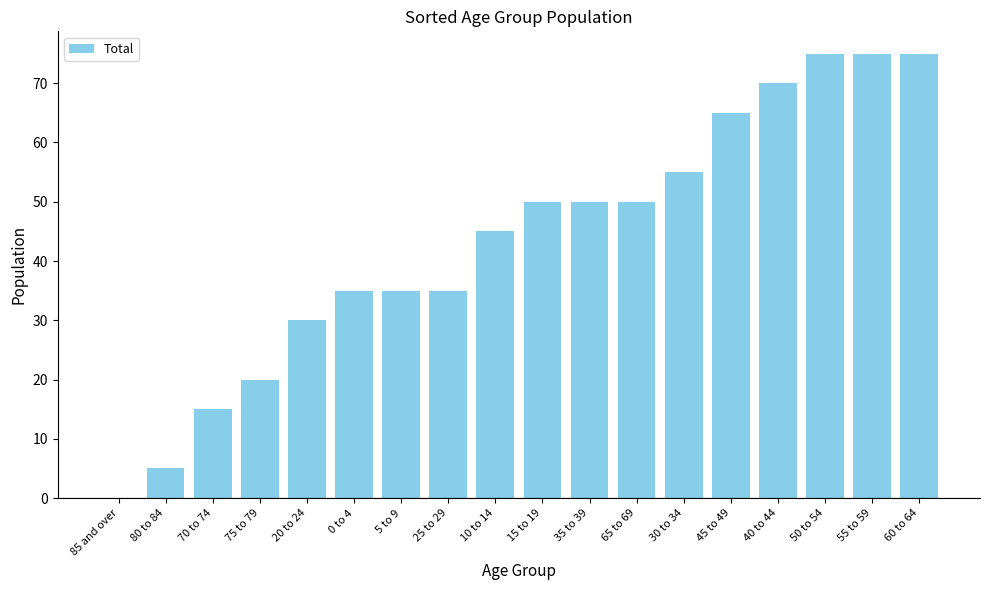

How many positive values are there?

17